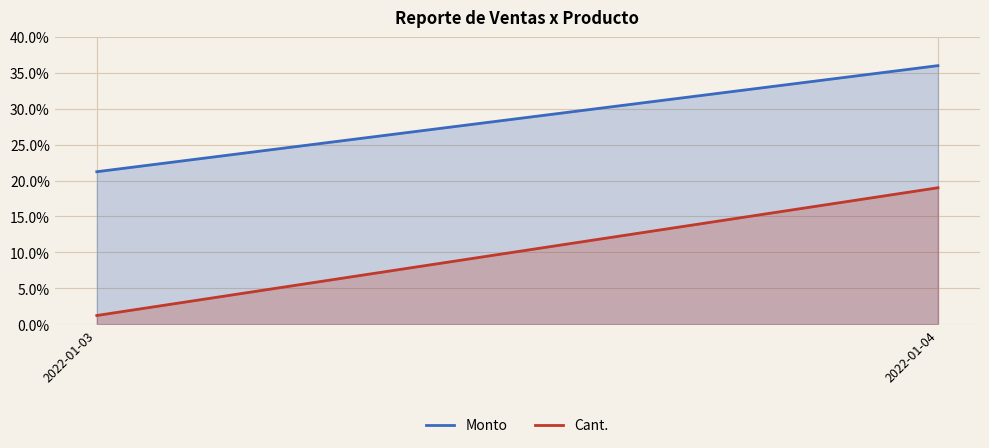

Where is Cant. nearest to the value 10?

2022-01-03